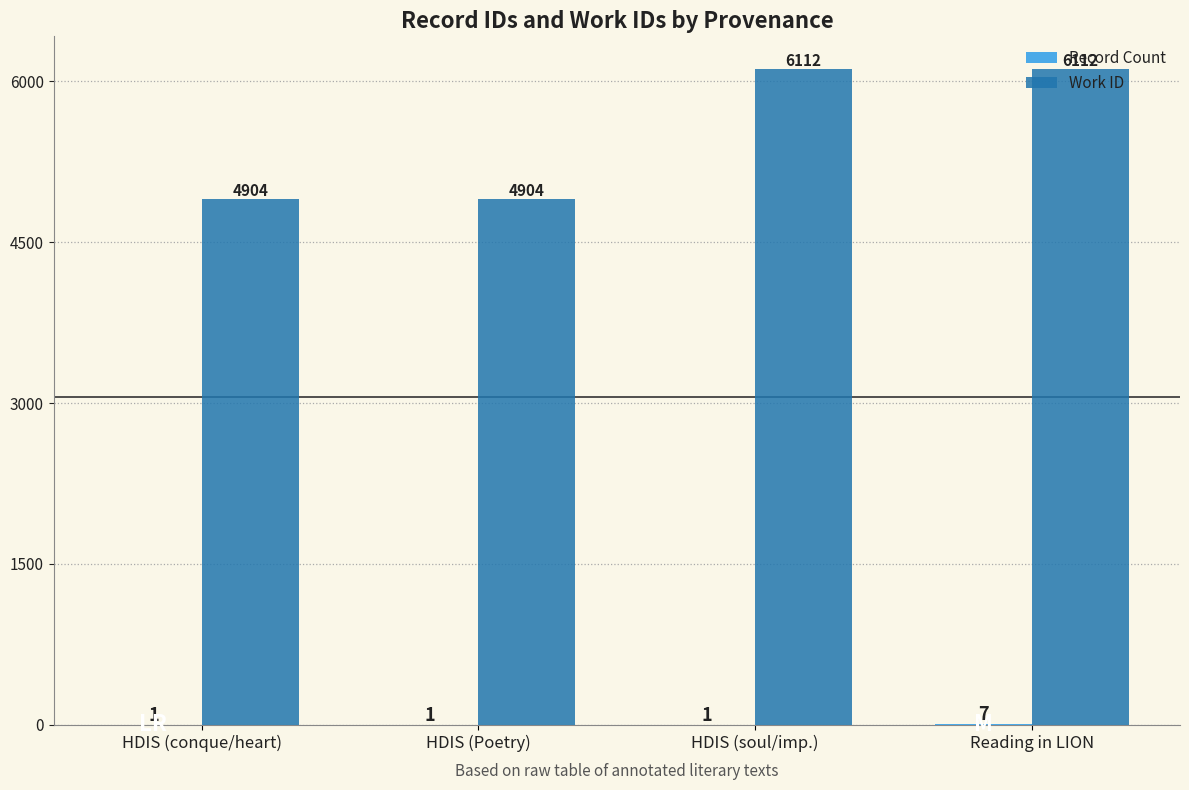

At which category is the sum across all series the highest?

Reading in LION